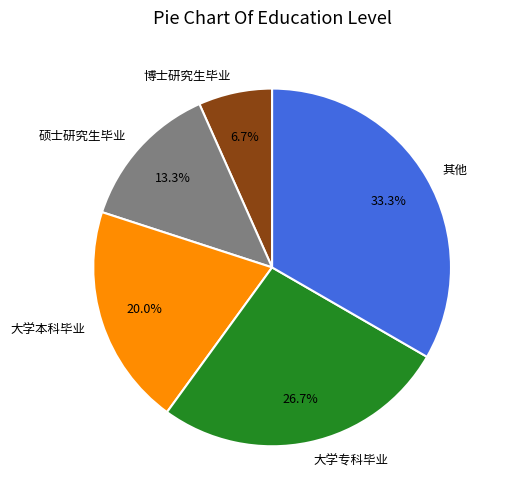

Count the number of slices in the pie.

5